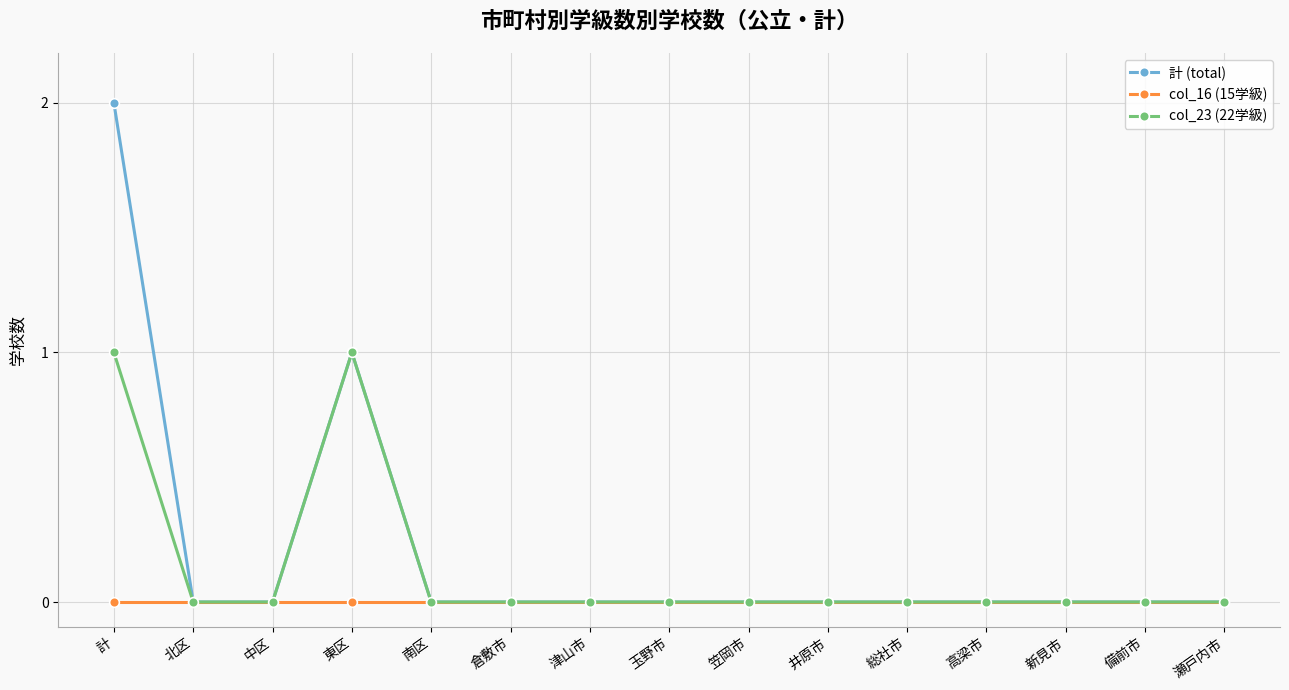

At which category is the sum across all series the highest?

計